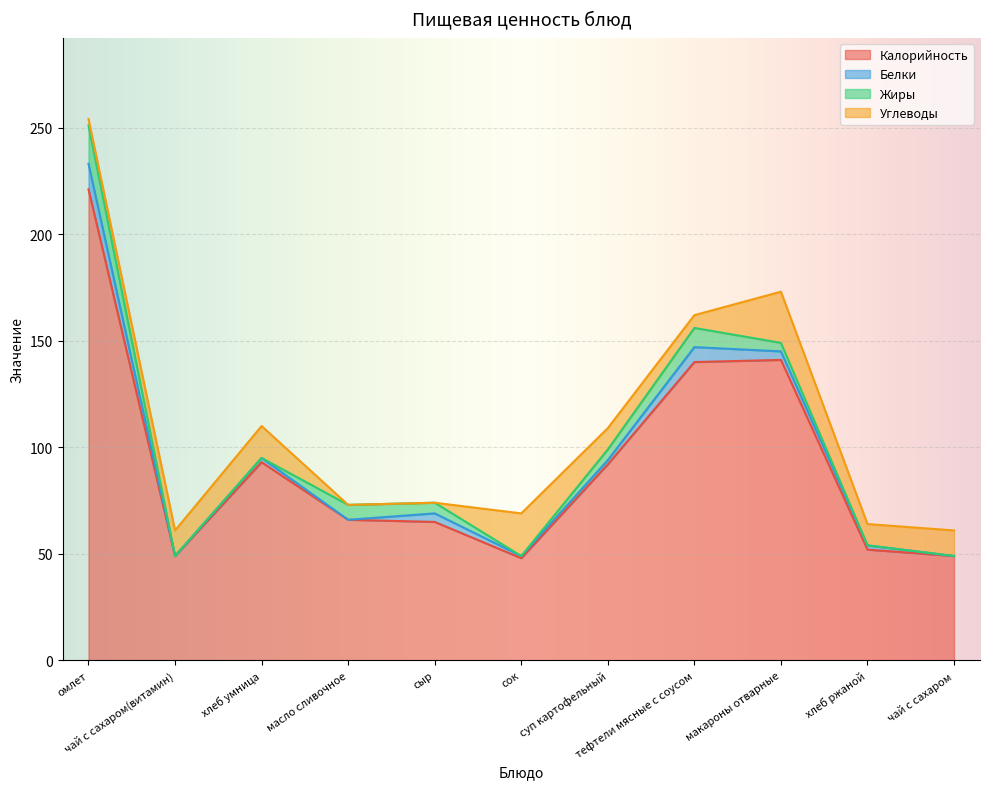

Rank the series at чай с сахаром from highest to lowest value.

Калорийность, Углеводы, Белки, Жиры